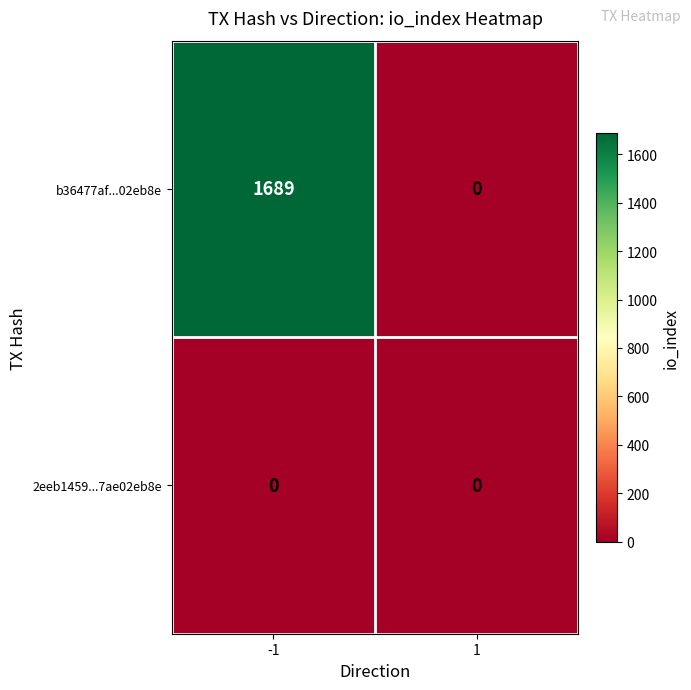

At which category is the sum across all series the highest?

-1